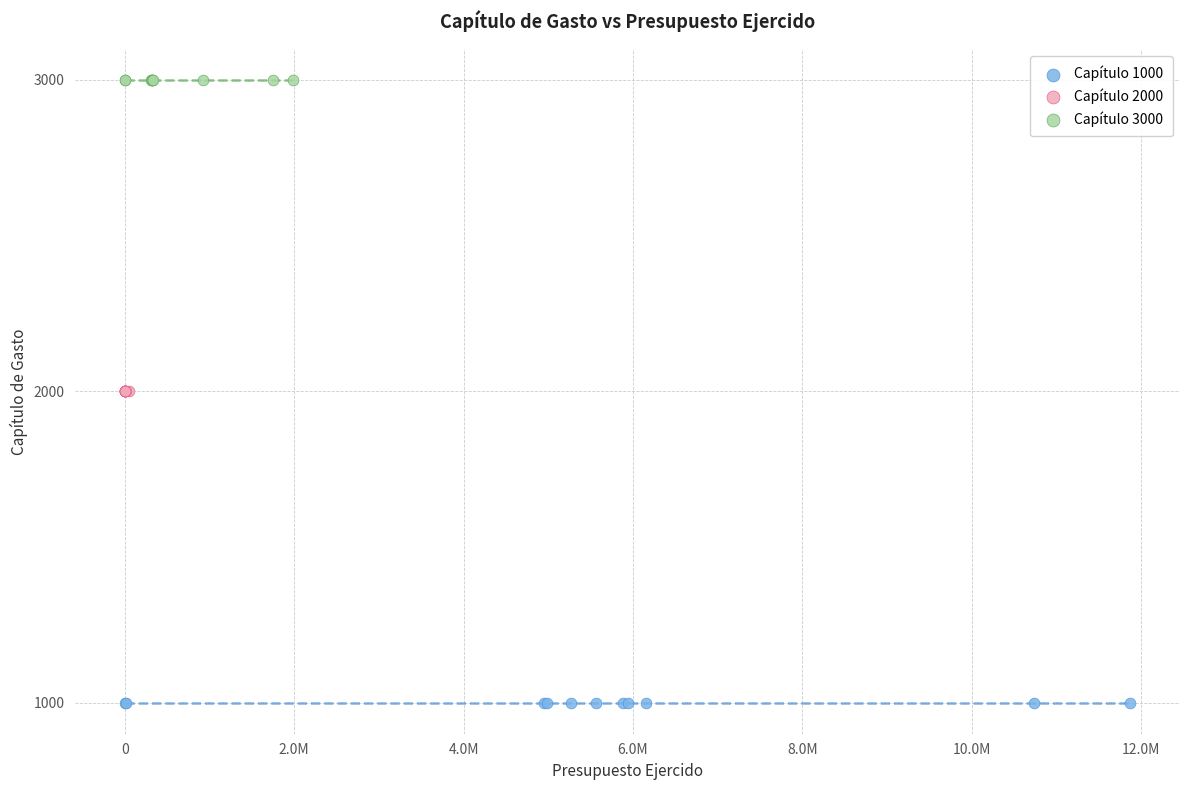

What are all the series names shown in the legend?

Capítulo 1000, Capítulo 2000, Capítulo 3000